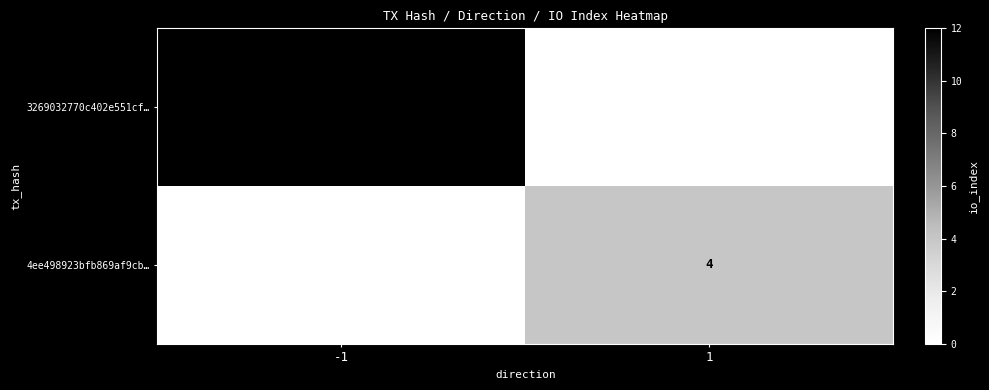

True or false: 3269032770c402e551cf… has a value of 12 at -1.

True